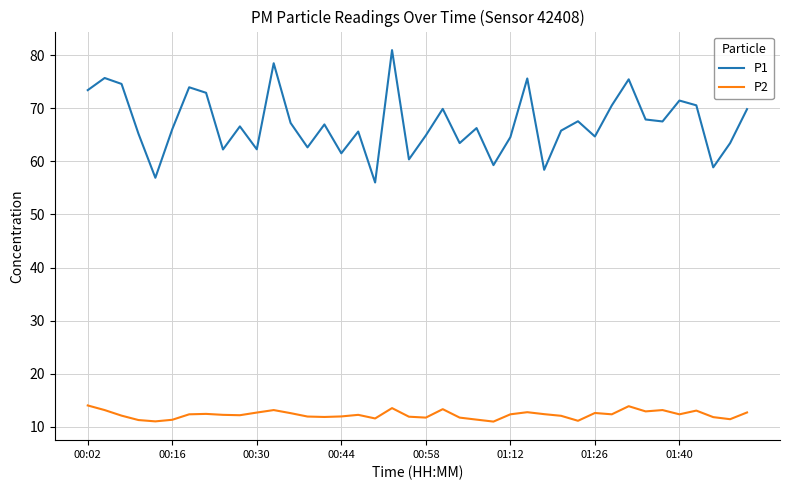

Rank the series by their maximum value, from highest to lowest.

P1, P2